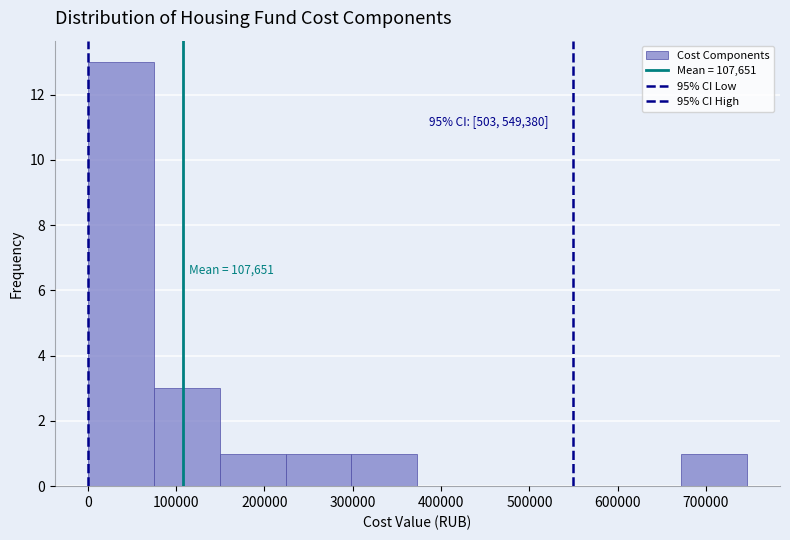

Which range on the x-axis has the tallest bar?

0 to 70000